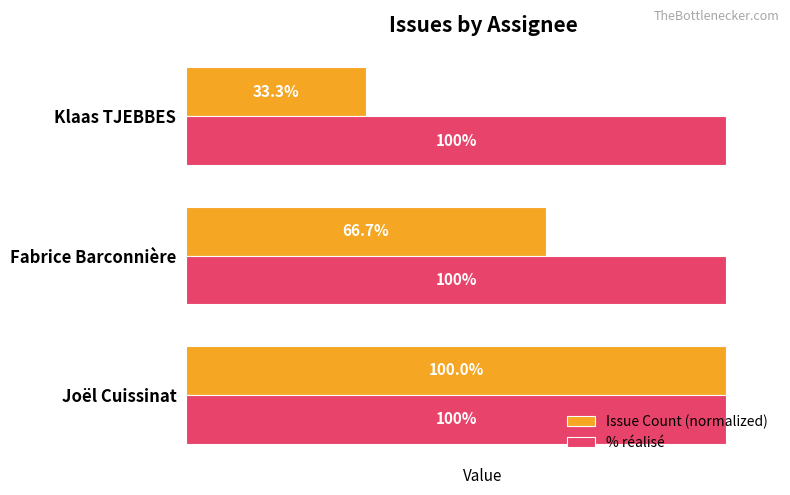

Which series has the largest total across all categories?

% réalisé